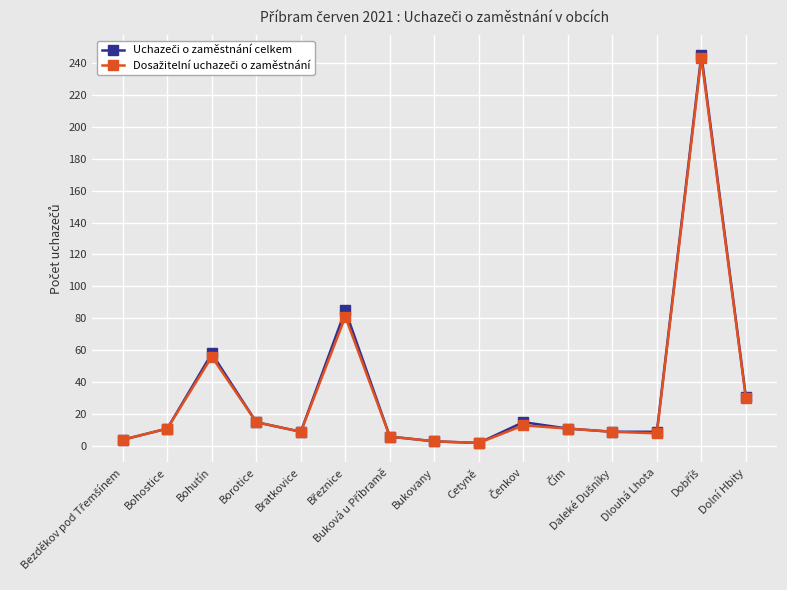

What is the greatest value displayed?

245